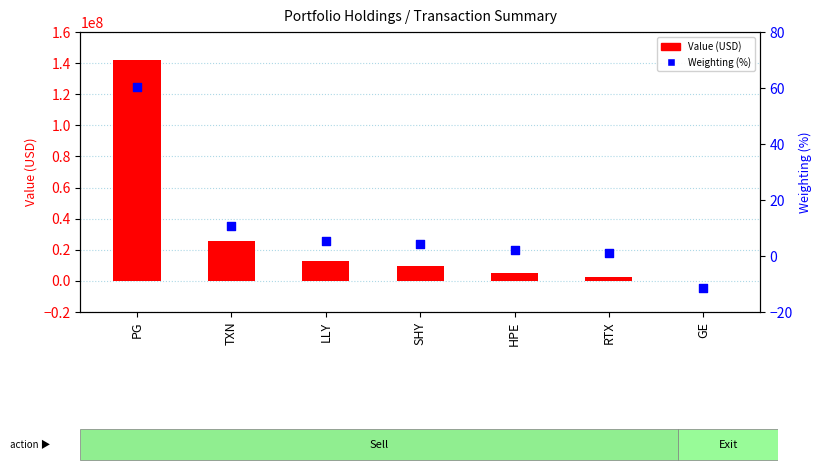

What are all the series names shown in the legend?

Value (USD), Weighting (%)